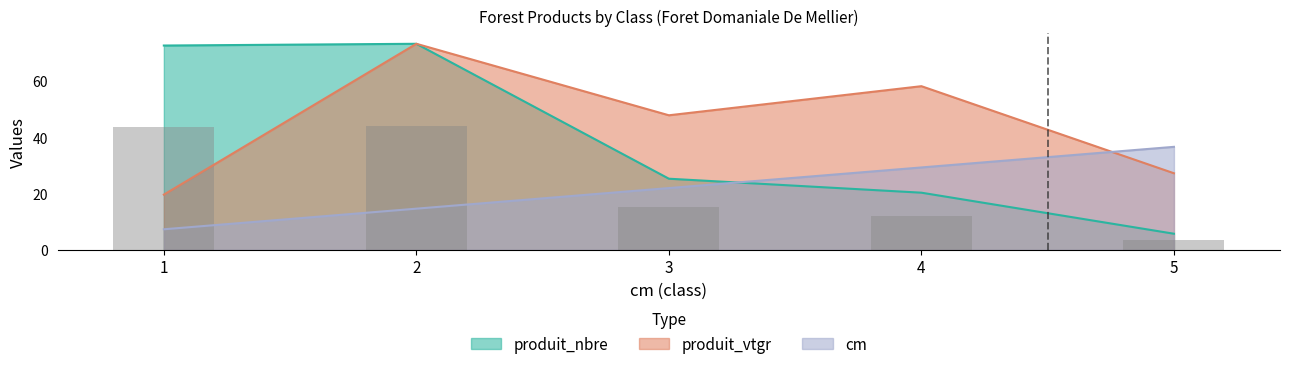

Which series has the widest spread of values?

produit_nbre